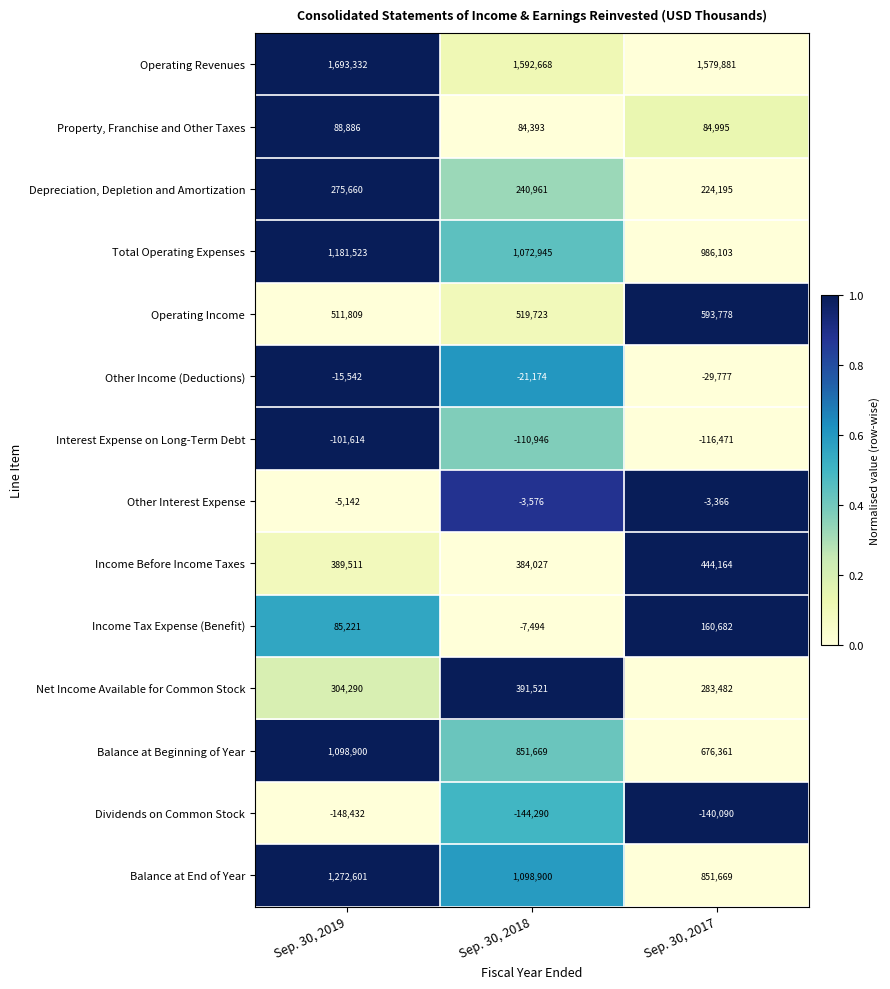

What is the minimum value shown in the chart?

-148432